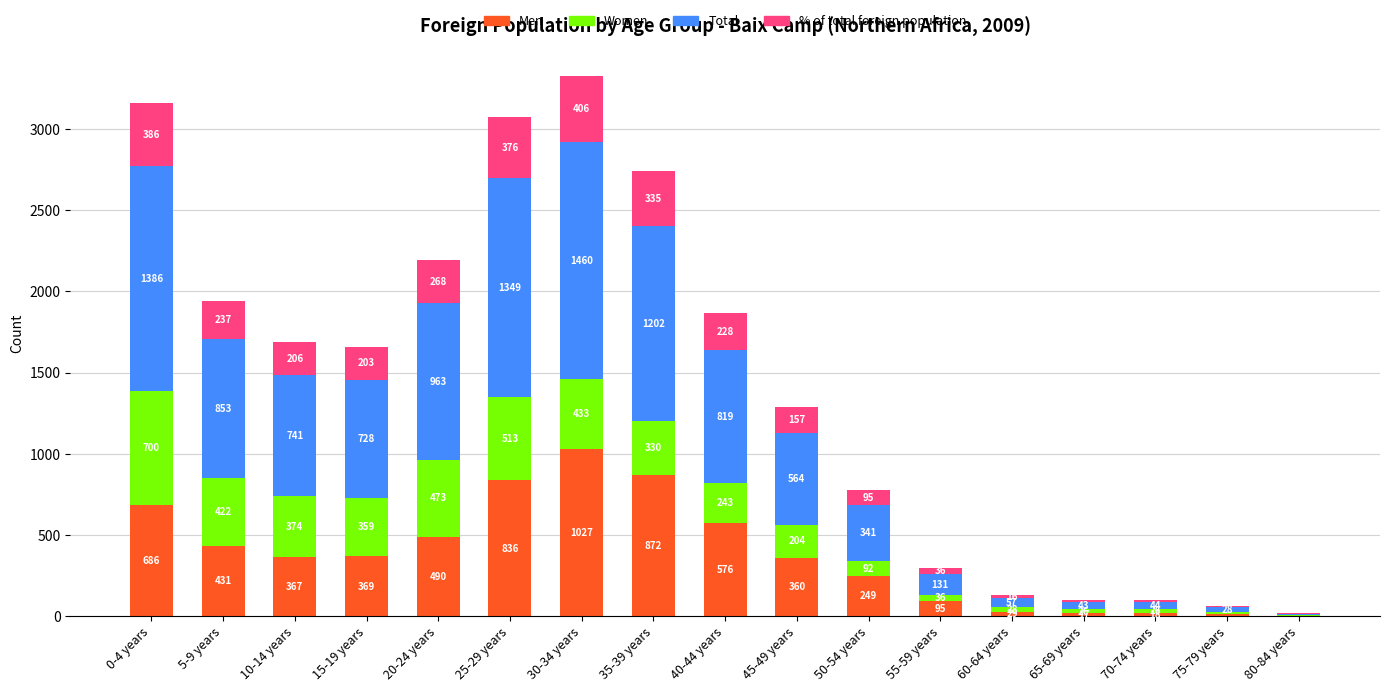

What is the sum of the Men values at 55-59 years and 15-19 years?

464